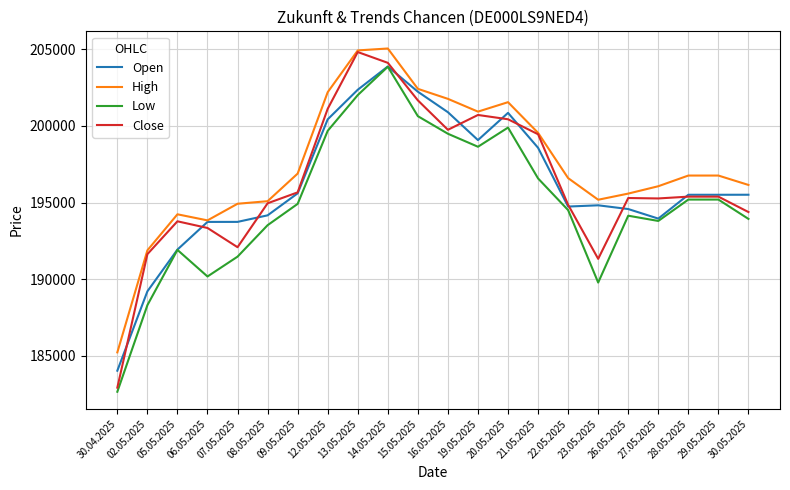

What position from the right is 05.05.2025?

20